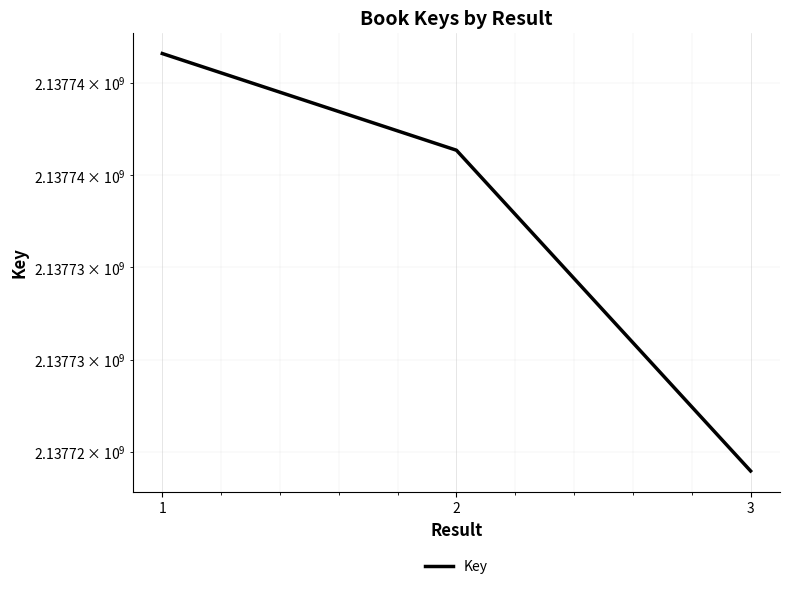

The chart shows a value of 2137746592 at 1. True or false?

True